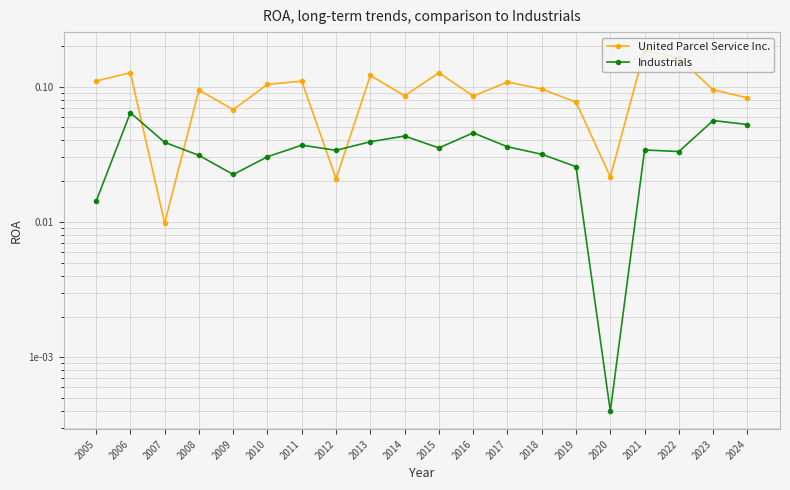

Reading right to left, list all the values displayed in this chart.

United Parcel Service Inc.: 0.1	0.1	0.2	0.2	0.0	0.1	0.1	0.1	0.1	0.1	0.1	0.1	0.0	0.1	0.1	0.1	0.1	0.0	0.1	0.1
Industrials: 0.1	0.1	0.0	0.0	0.0	0.0	0.0	0.0	0.0	0.0	0.0	0.0	0.0	0.0	0.0	0.0	0.0	0.0	0.1	0.0